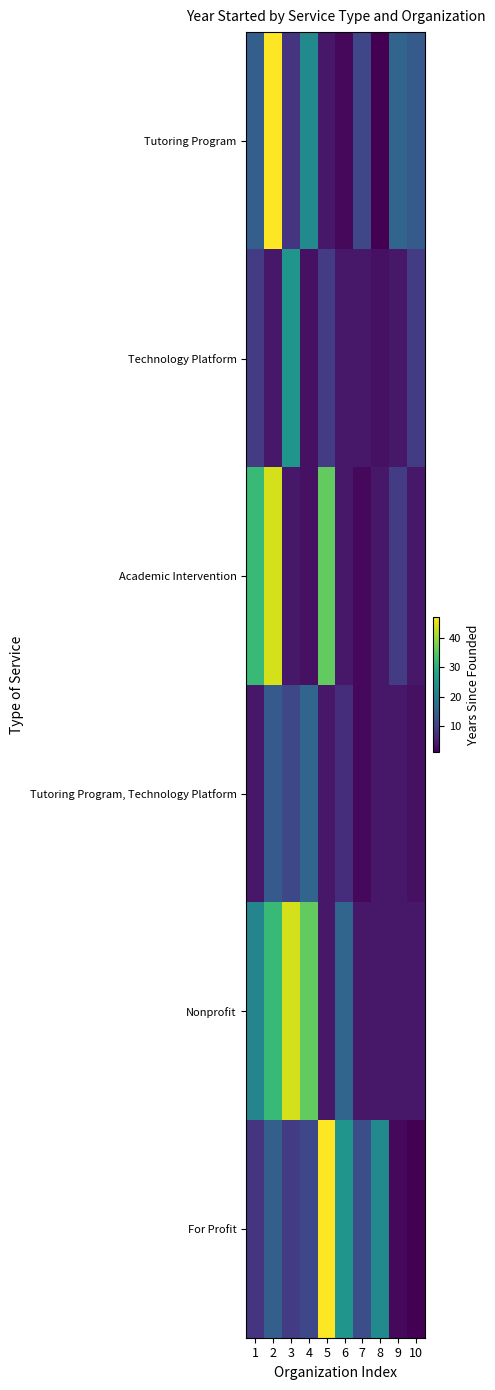

Rank the series at 3 from lowest to highest value.

Academic Intervention, Tutoring Program, For Profit, Tutoring Program, Technology Platform, Technology Platform, Nonprofit